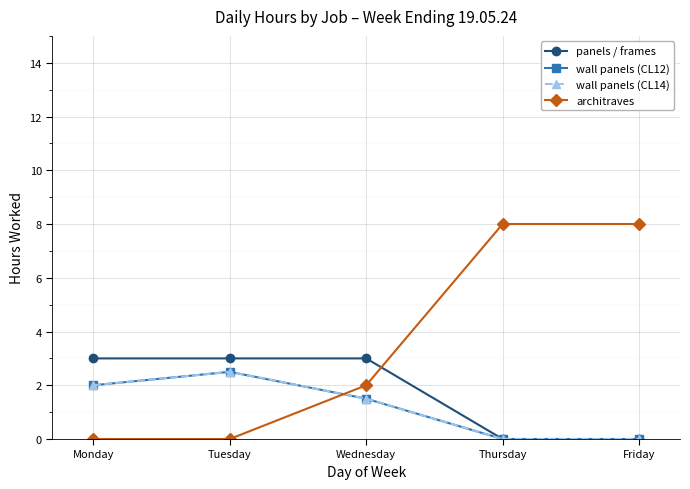

What is the value of the wall panels (CL12) point at the 3rd from the left?

1.5